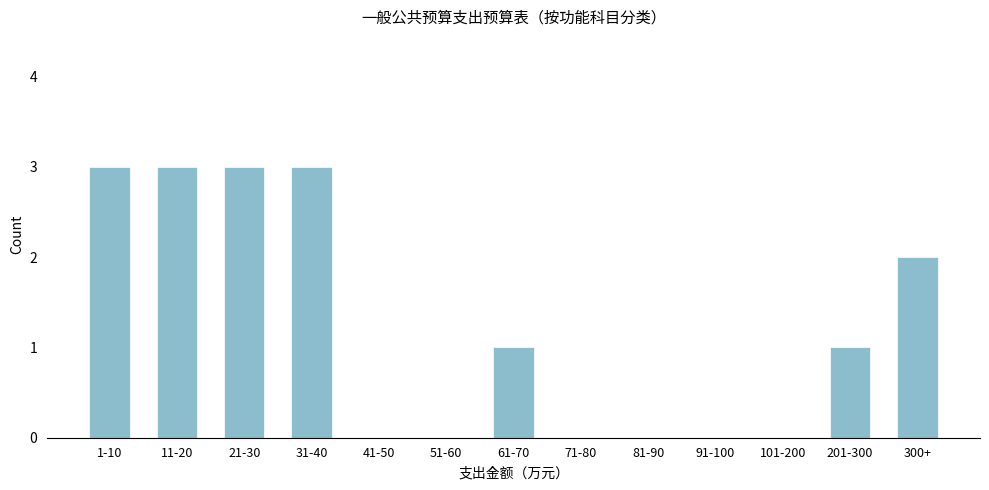

Reading right to left, what are all the values shown in this chart?

300+=2	201-300=1	101-200=0	91-100=0	81-90=0	71-80=0	61-70=1	51-60=0	41-50=0	31-40=3	21-30=3	11-20=3	1-10=3